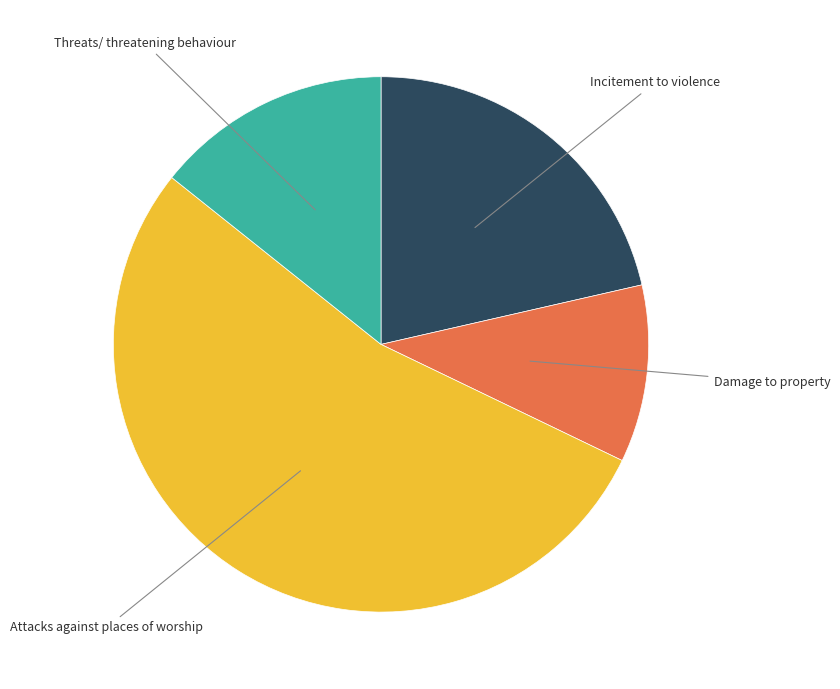

Is there a majority slice in this chart?

Yes